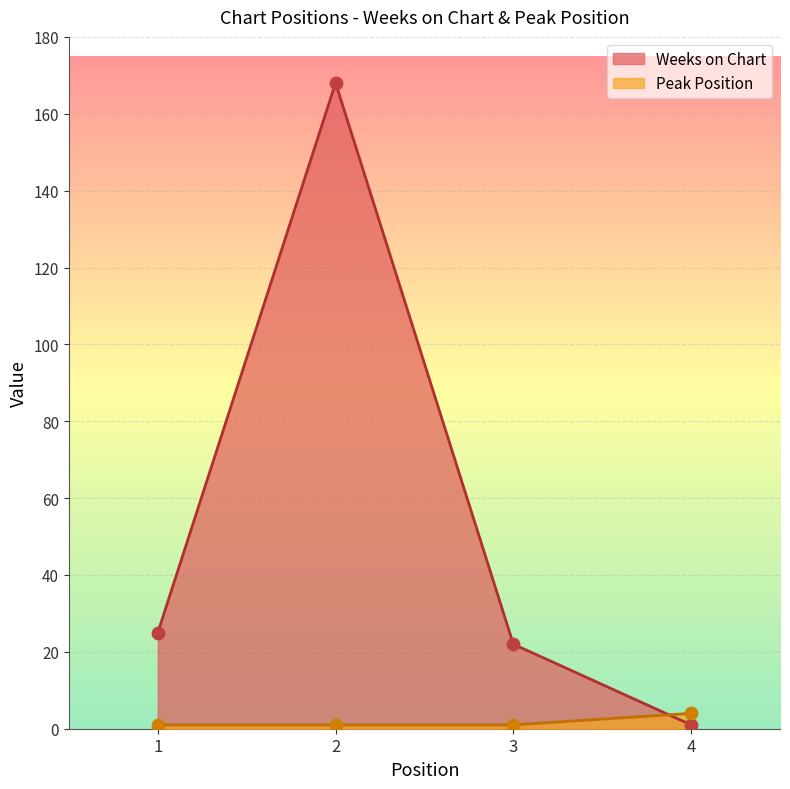

At how many categories does at least one series exceed 72?

1